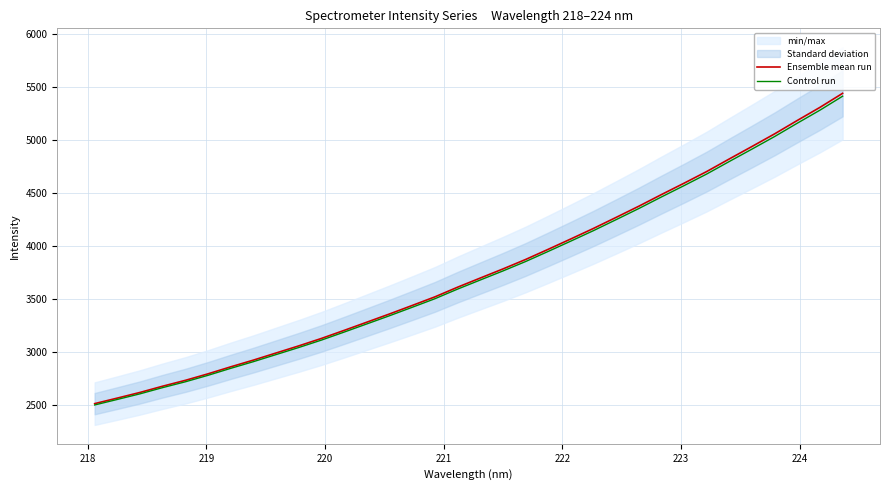

What is the sum of all Control run values?

127418.4